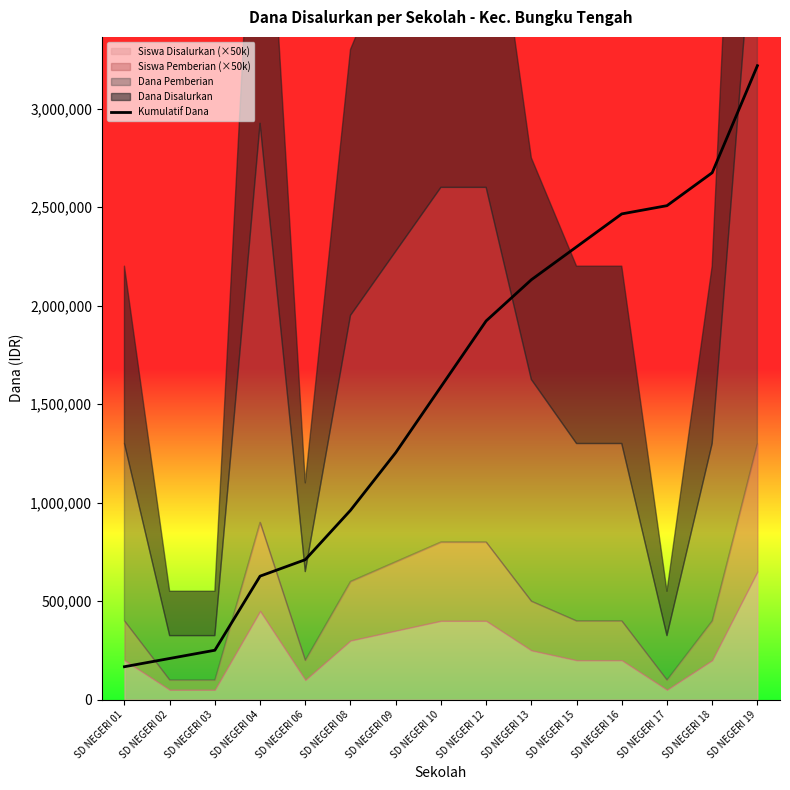

Where does the data first go above 1587857?

SD NEGERI 10